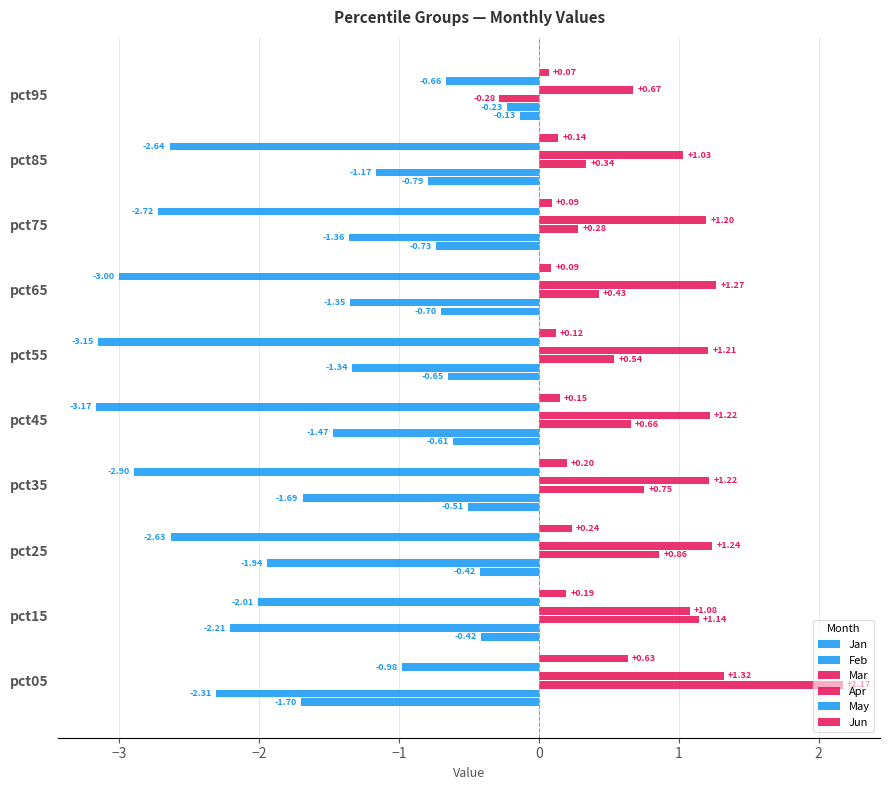

How many categories are shown in the chart?

10